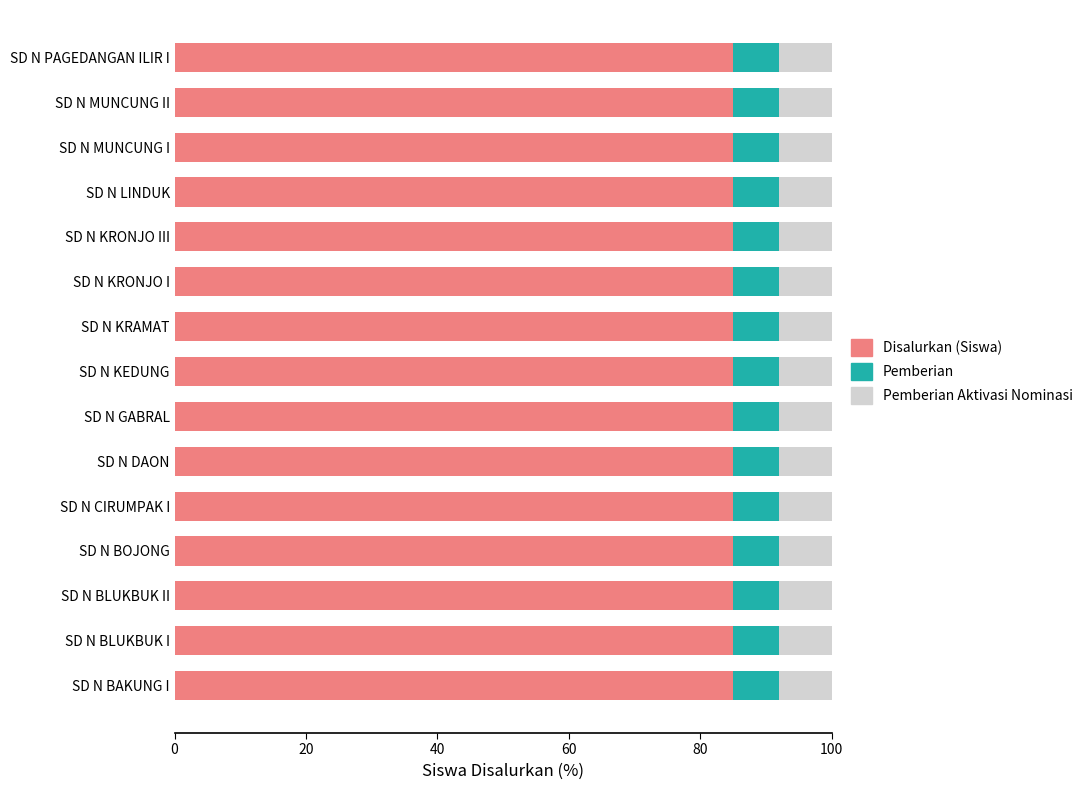

Is it true that Disalurkan (Siswa) equals 85 at SD N PAGEDANGAN ILIR I?

True